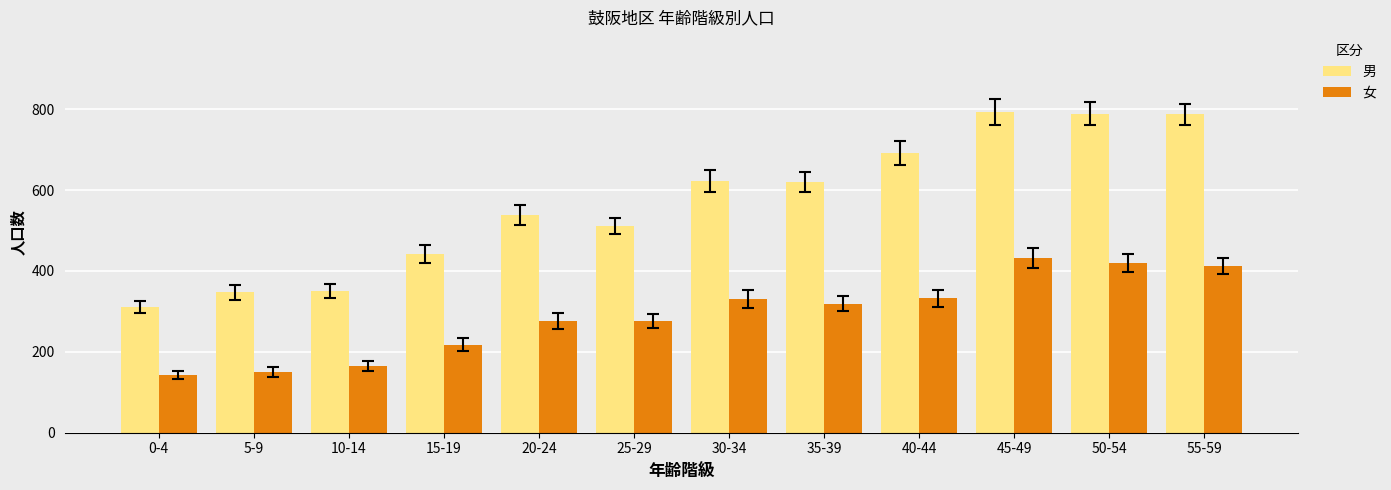

Read the 女 value at 5-9.

150